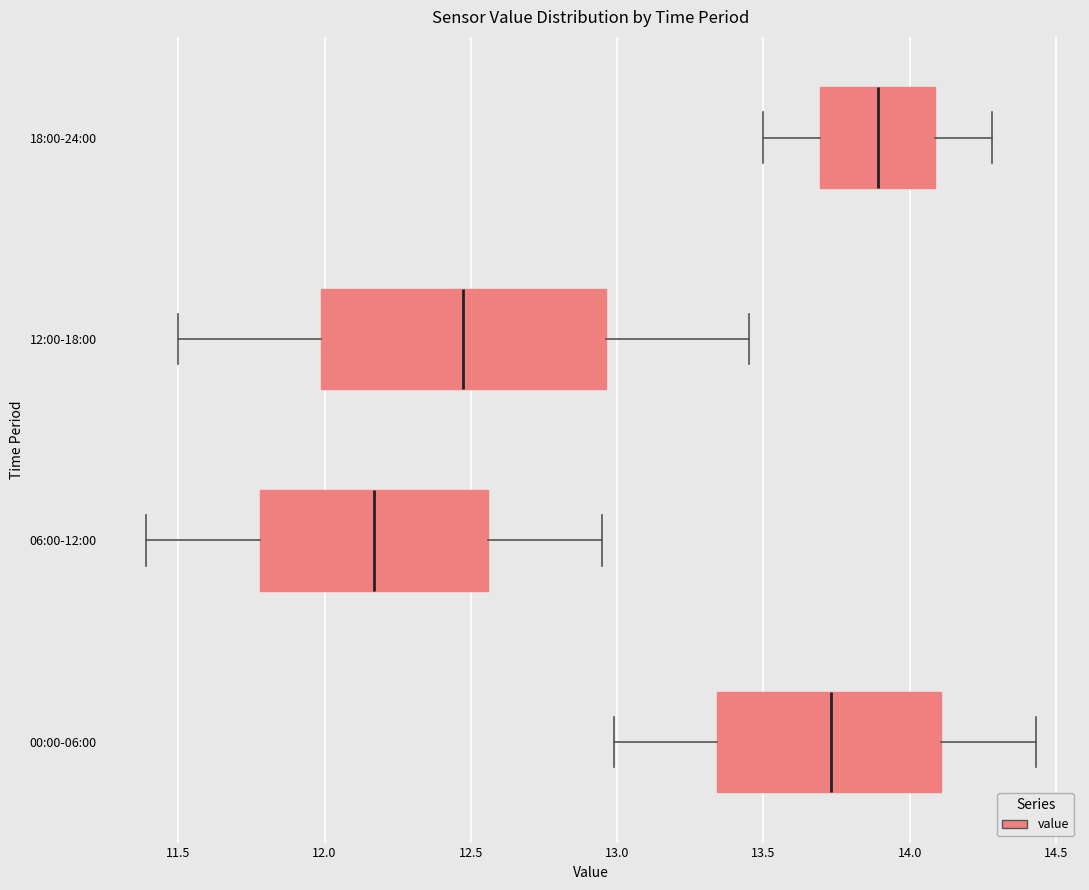

Which box has the furthest to the left median line?

06:00-12:00